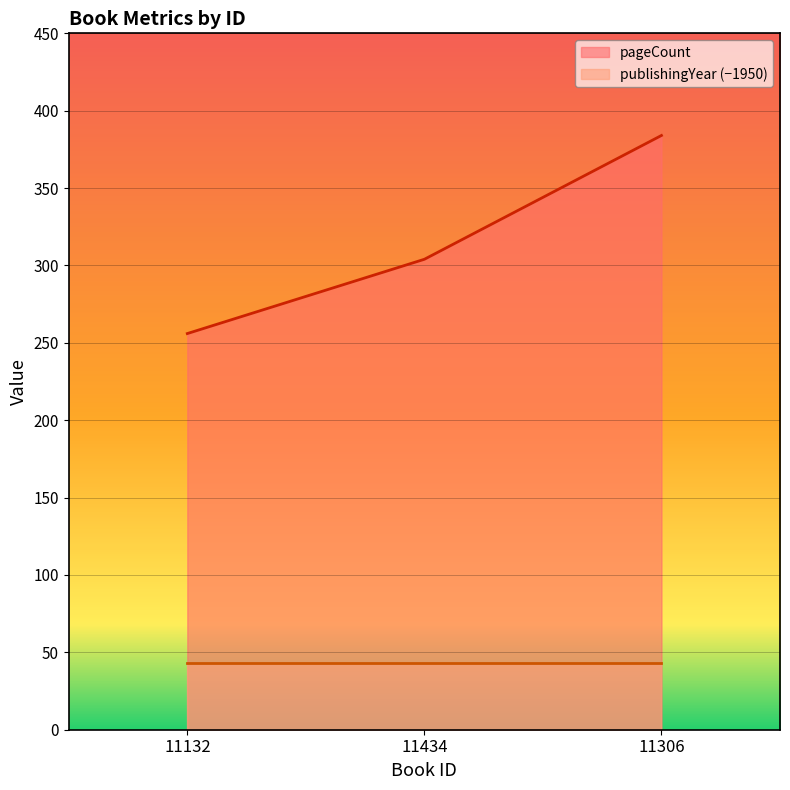

Reading left to right, transcribe all the data shown in this chart.

11132=256	11434=304	11306=384